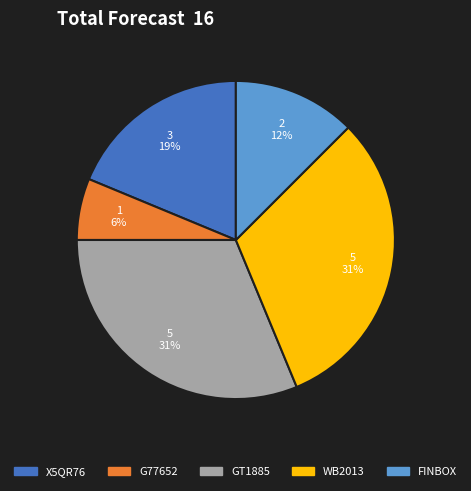

Which has a higher value, X5QR76 or FINBOX?

X5QR76